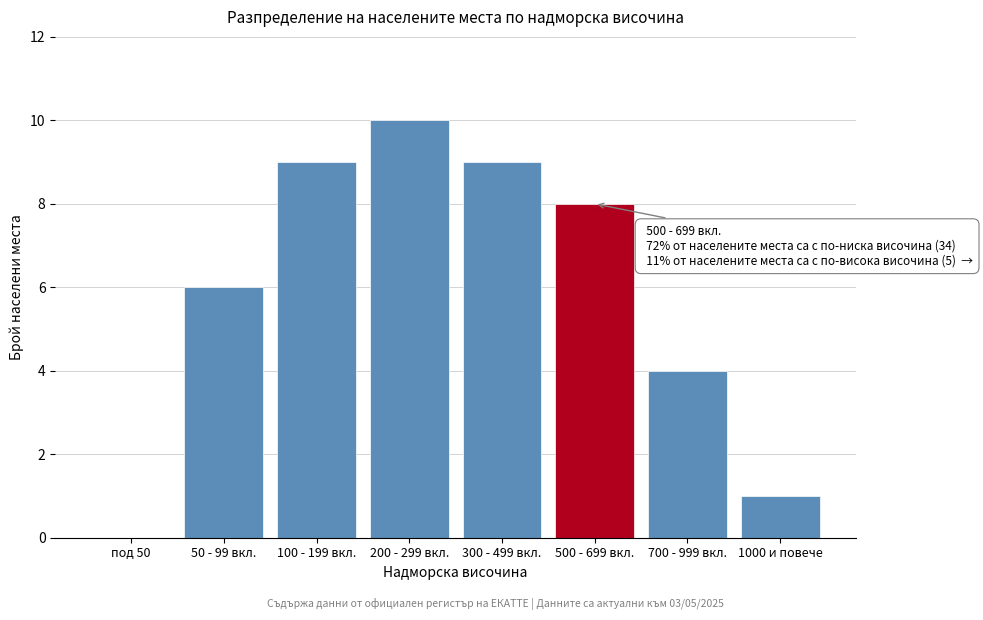

The value at 300 - 499 вкл. is 9. True or false?

True